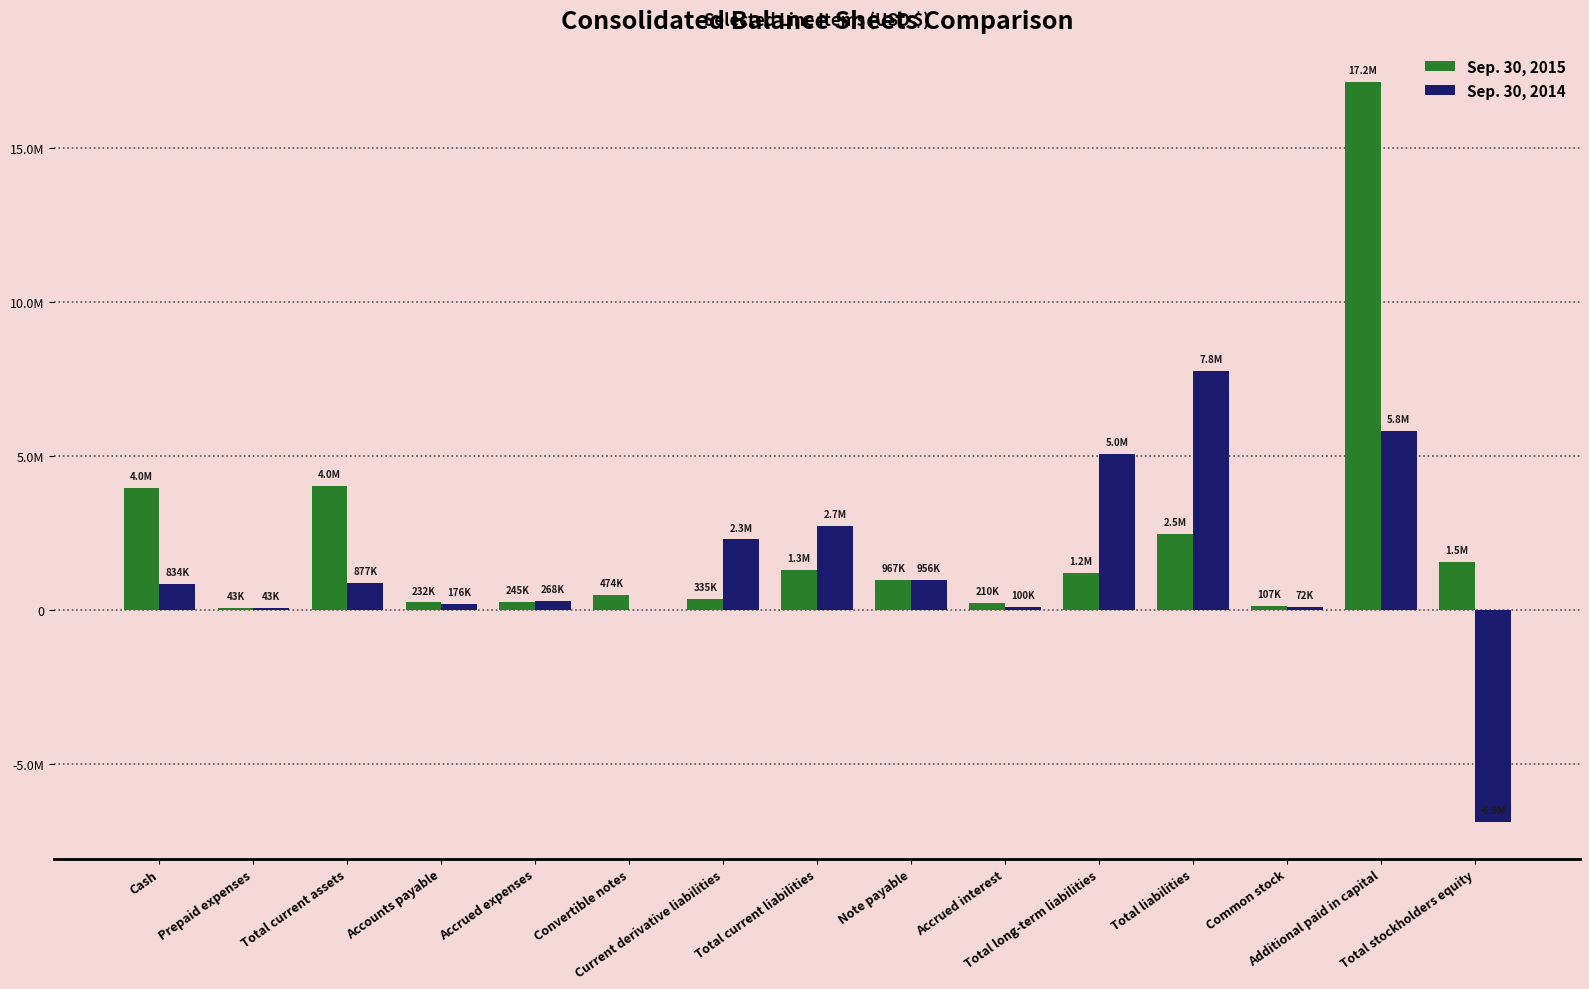

Between Total liabilities and Convertible notes, which is larger?

Total liabilities